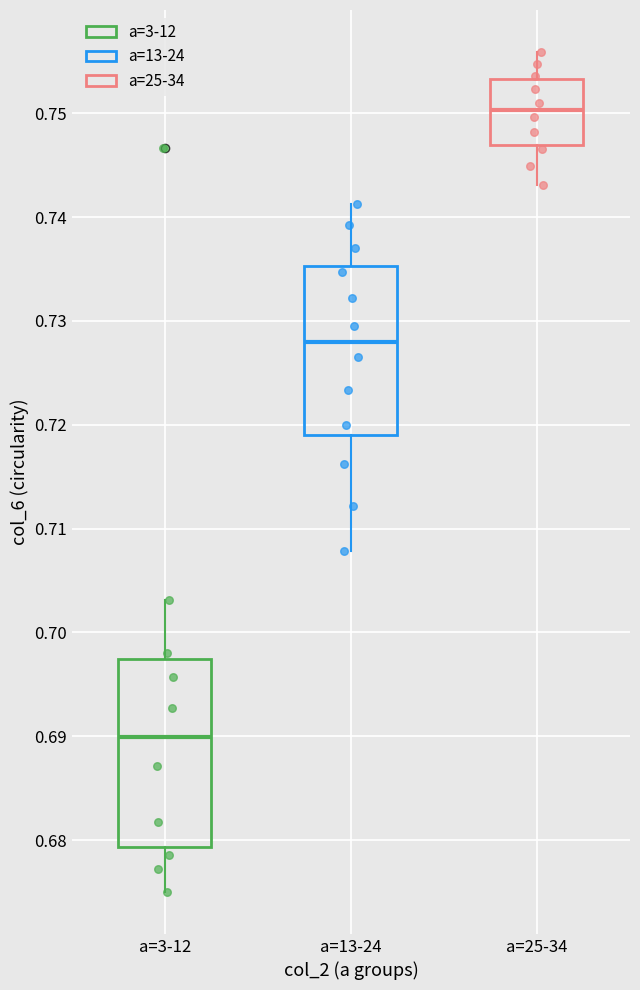

Where is the upper edge of the box for a=25-34 on the y-axis? The values are not printed on the chart, so give them approximately, as read against the axis.

0.753